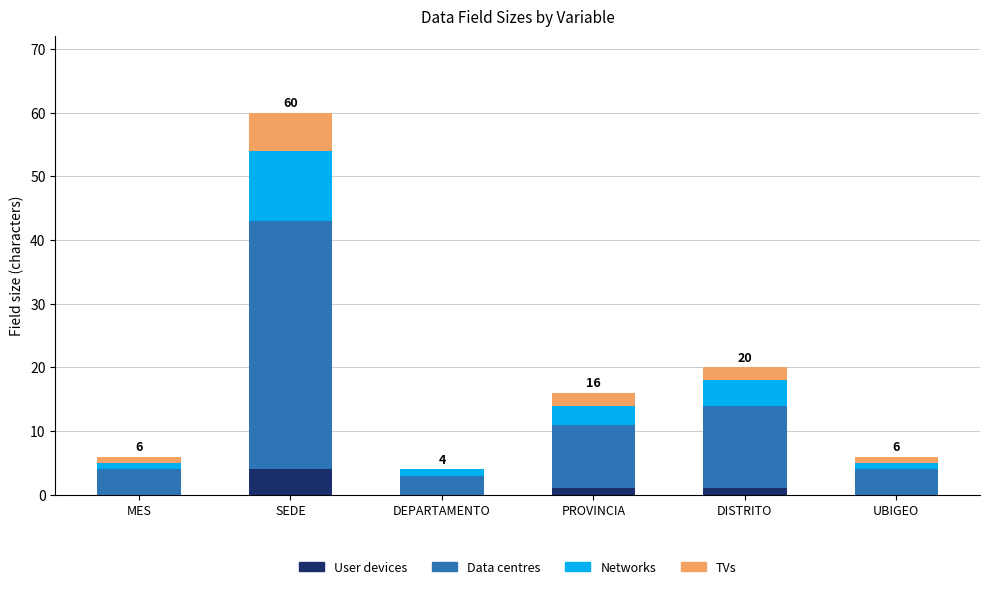

What is the highest value of the User devices series?

4